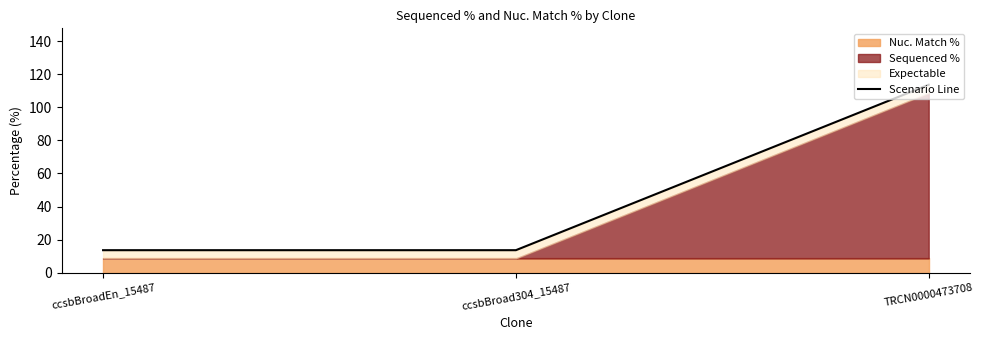

What is the label of the 1st point from the right?

TRCN0000473708